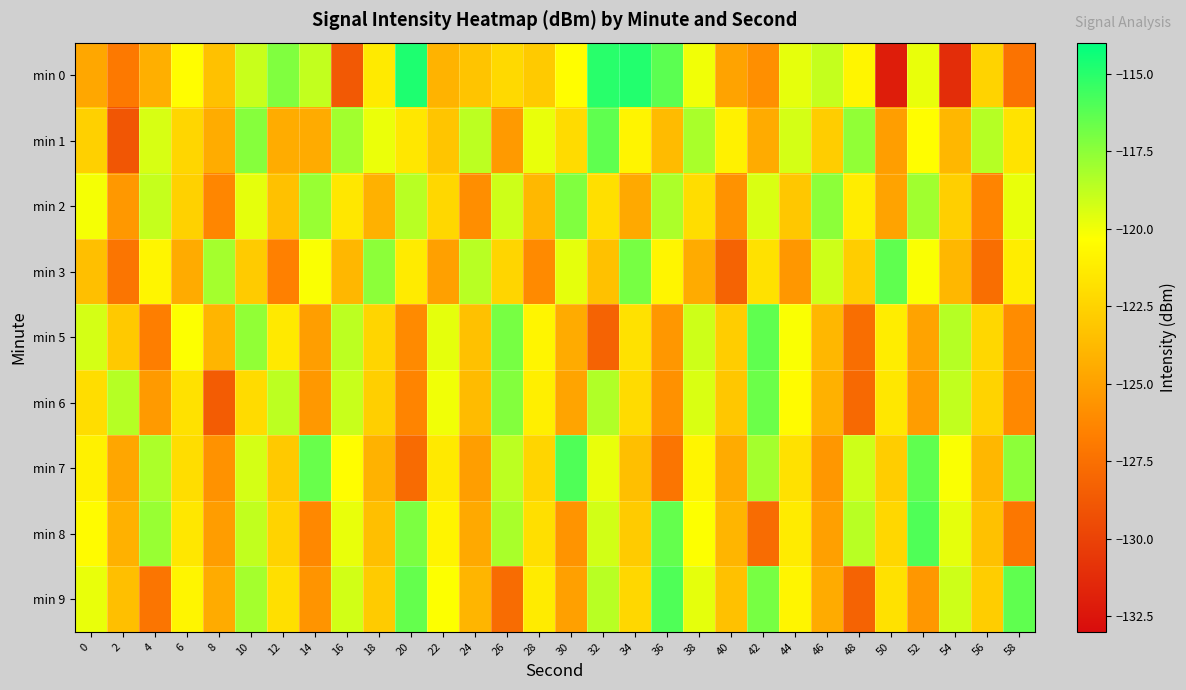

Reading right to left, list all the values displayed in this chart.

min 0: 58=-127.3	56=-122.5	54=-131.2	52=-119.8	50=-132.0	48=-120.8	46=-118.9	44=-119.7	42=-125.9	40=-124.8	38=-120.0	36=-116.3	34=-114.9	32=-115.0	30=-120.5	28=-123.0	26=-122.2	24=-123.3	22=-124.1	20=-114.8	18=-121.4	16=-128.7	14=-118.8	12=-117.2	10=-119.0	8=-123.4	6=-120.4	4=-124.3	2=-127.0	0=-124.7
min 1: 58=-121.7	56=-118.5	54=-123.9	52=-120.4	50=-125.1	48=-117.6	46=-122.8	44=-119.3	42=-124.5	40=-121.0	38=-118.2	36=-123.7	34=-120.9	32=-116.4	30=-122.1	28=-119.8	26=-125.3	24=-118.7	22=-123.2	20=-121.5	18=-119.8	16=-118.0	14=-124.5	12=-124.4	10=-117.3	8=-124.4	6=-122.3	4=-119.4	2=-128.9	0=-122.6
min 2: 58=-119.8	56=-126.4	54=-122.7	52=-118.0	50=-124.9	48=-121.2	46=-117.5	44=-123.1	42=-119.4	40=-125.7	38=-122.0	36=-118.3	34=-124.6	32=-121.9	30=-117.2	28=-123.8	26=-119.1	24=-125.9	22=-122.3	20=-118.6	18=-124.2	16=-121.5	14=-117.8	12=-123.4	10=-119.7	8=-126.3	6=-122.6	4=-118.9	2=-125.4	0=-120.1
min 3: 58=-121.2	56=-127.6	54=-123.9	52=-120.2	50=-116.4	48=-122.8	46=-119.1	44=-125.5	42=-121.8	40=-128.2	38=-124.5	36=-120.8	34=-117.0	32=-123.4	30=-119.7	28=-126.1	26=-122.4	24=-118.6	22=-125.0	20=-121.3	18=-117.5	16=-123.9	14=-120.2	12=-126.6	10=-122.9	8=-118.1	6=-124.5	4=-120.8	2=-127.2	0=-123.5
min 5: 58=-126.0	56=-122.3	54=-118.5	52=-124.9	50=-121.2	48=-127.6	46=-123.9	44=-120.2	42=-116.4	40=-122.8	38=-119.1	36=-125.5	34=-121.8	32=-128.2	30=-124.5	28=-120.8	26=-117.0	24=-123.4	22=-119.7	20=-126.1	18=-122.4	16=-118.7	14=-125.1	12=-121.4	10=-117.6	8=-124.0	6=-120.3	4=-126.7	2=-123.0	0=-119.3
min 6: 58=-126.2	56=-122.5	54=-118.8	52=-125.2	50=-121.5	48=-127.9	46=-124.2	44=-120.5	42=-116.7	40=-123.1	38=-119.4	36=-125.8	34=-122.1	32=-118.4	30=-124.8	28=-121.1	26=-117.3	24=-123.7	22=-120.0	20=-126.4	18=-122.7	16=-119.0	14=-125.4	12=-118.7	10=-122.1	8=-128.6	6=-121.8	4=-125.3	2=-118.5	0=-122.0
min 7: 58=-117.5	56=-123.9	54=-120.2	52=-116.4	50=-122.8	48=-119.1	46=-125.5	44=-121.8	42=-118.1	40=-124.5	38=-120.8	36=-127.2	34=-123.5	32=-119.8	30=-116.0	28=-122.4	26=-118.7	24=-125.1	22=-121.4	20=-127.8	18=-124.1	16=-120.4	14=-116.6	12=-123.0	10=-119.3	8=-125.7	6=-122.0	4=-118.3	2=-124.7	0=-121.0
min 8: 58=-127.1	56=-123.4	54=-119.7	52=-116.0	50=-122.3	48=-118.6	46=-125.0	44=-121.3	42=-127.7	40=-124.0	38=-120.3	36=-116.5	34=-122.9	32=-119.2	30=-125.6	28=-121.9	26=-118.2	24=-124.6	22=-120.9	20=-117.1	18=-123.5	16=-119.8	14=-126.2	12=-122.5	10=-118.8	8=-125.2	6=-121.5	4=-117.8	2=-124.2	0=-120.5
min 9: 58=-116.4	56=-122.8	54=-119.1	52=-125.5	50=-121.8	48=-128.2	46=-124.5	44=-120.8	42=-117.0	40=-123.4	38=-119.7	36=-116.0	34=-122.3	32=-118.6	30=-125.0	28=-121.3	26=-127.7	24=-124.0	22=-120.3	20=-116.5	18=-122.9	16=-119.2	14=-125.6	12=-121.9	10=-118.1	8=-124.5	6=-120.8	4=-127.2	2=-123.5	0=-119.8